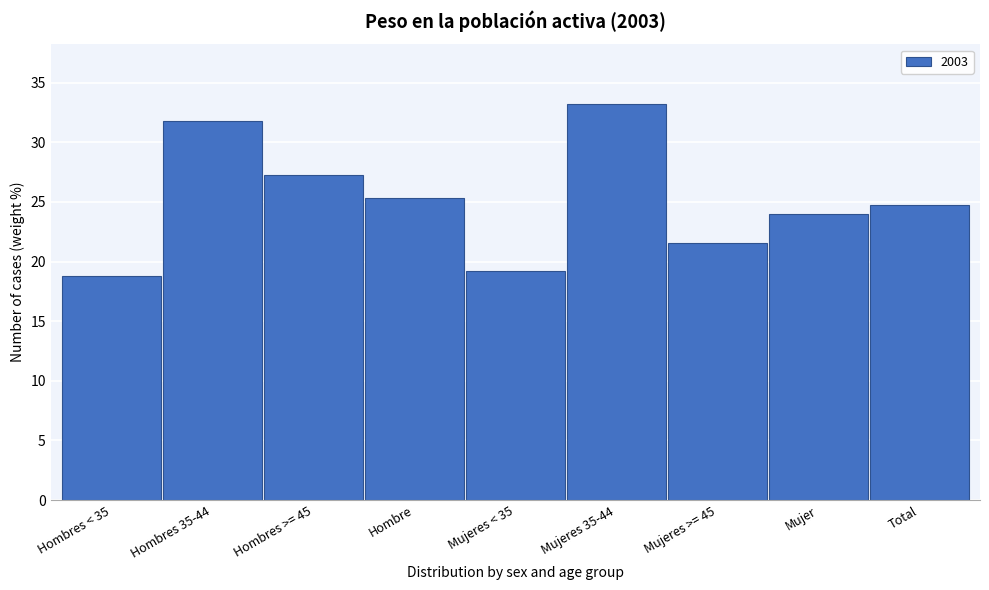

Reading right to left, extract all data points from this chart.

Total=24.8	Mujer=24.0	Mujeres >= 45=21.5	Mujeres 35-44=33.2	Mujeres < 35=19.2	Hombre=25.3	Hombres >= 45=27.3	Hombres 35-44=31.8	Hombres < 35=18.8